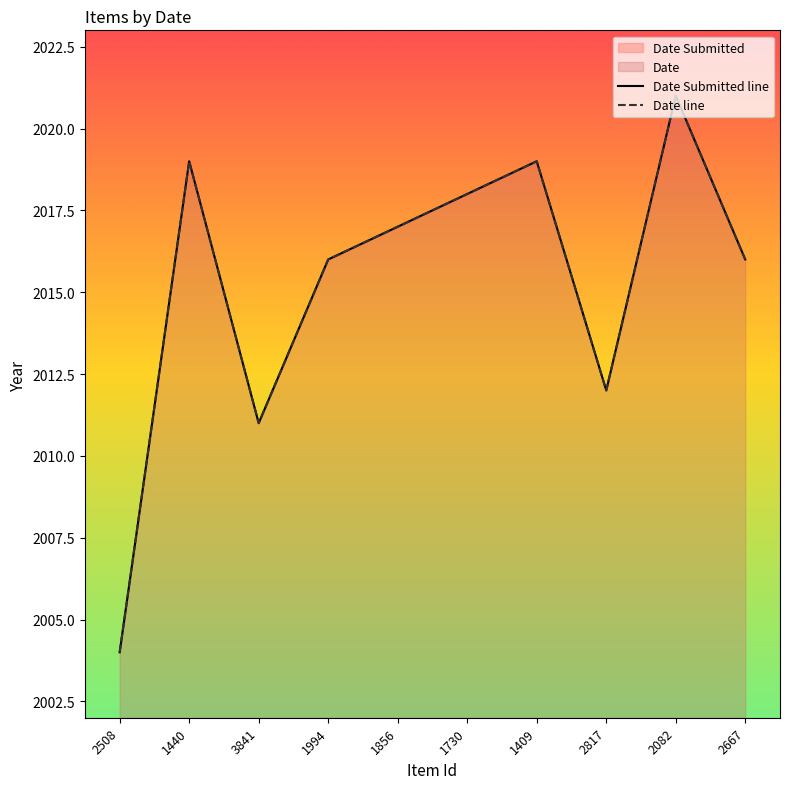

True or false: Date Submitted line has a value of 2019 at 1409.

True